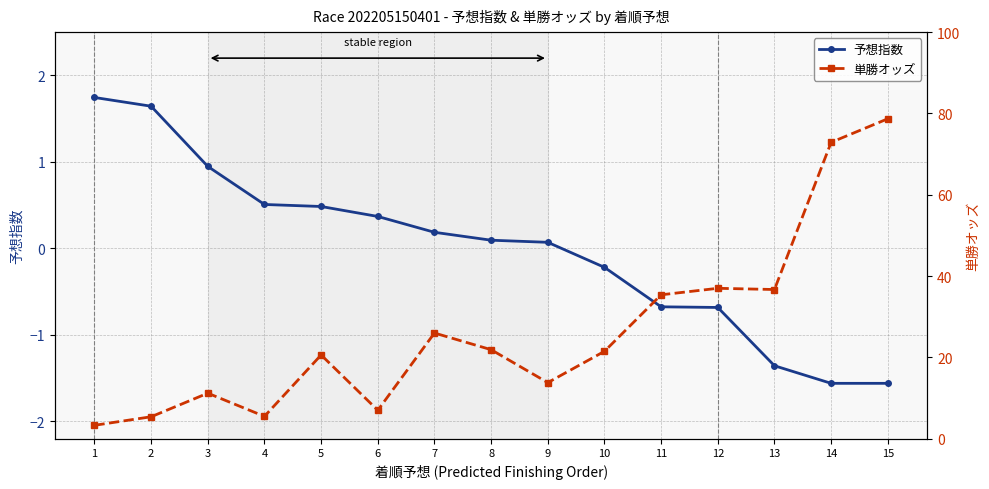

Is the value of 単勝オッズ at 6 greater than the value of 予想指数 at 7?

Yes